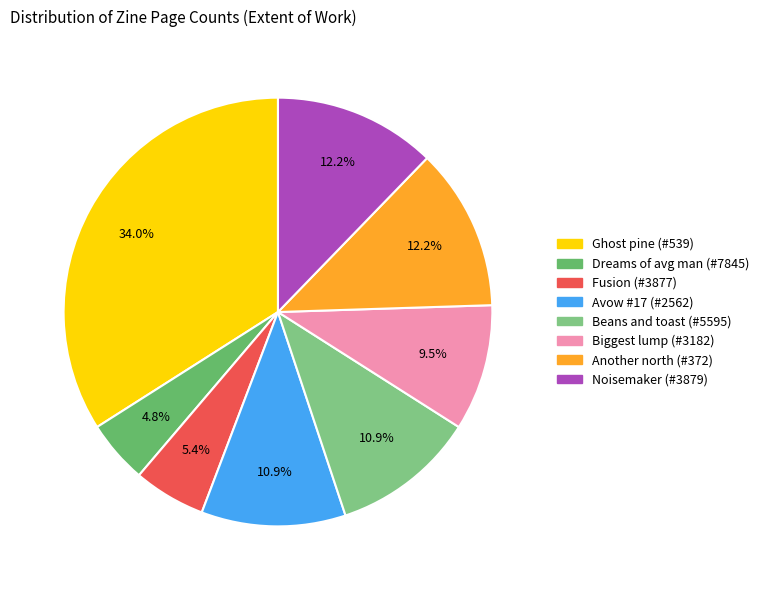

Is it true that Ghost pine (#539) is 28% of the pie?

False